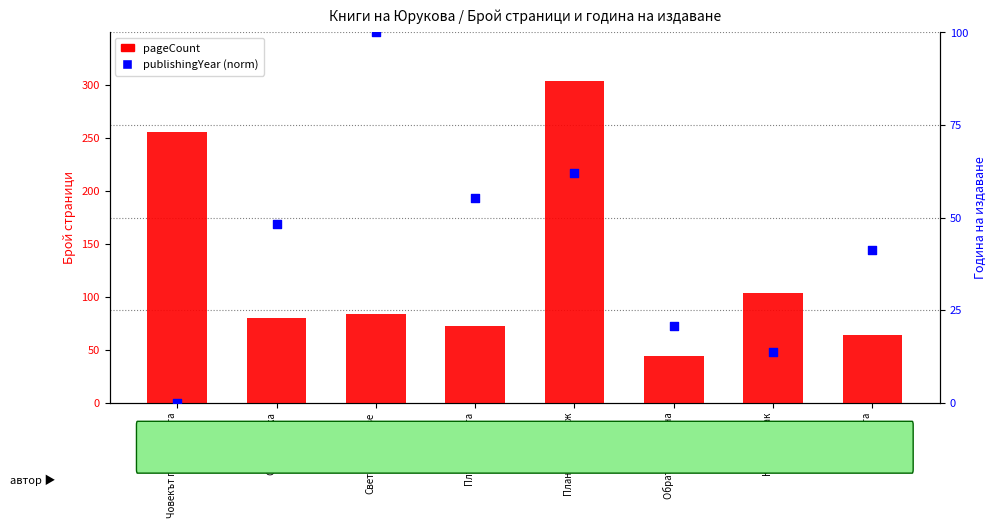

Which series has the largest Y range (max minus min)?

pageCount